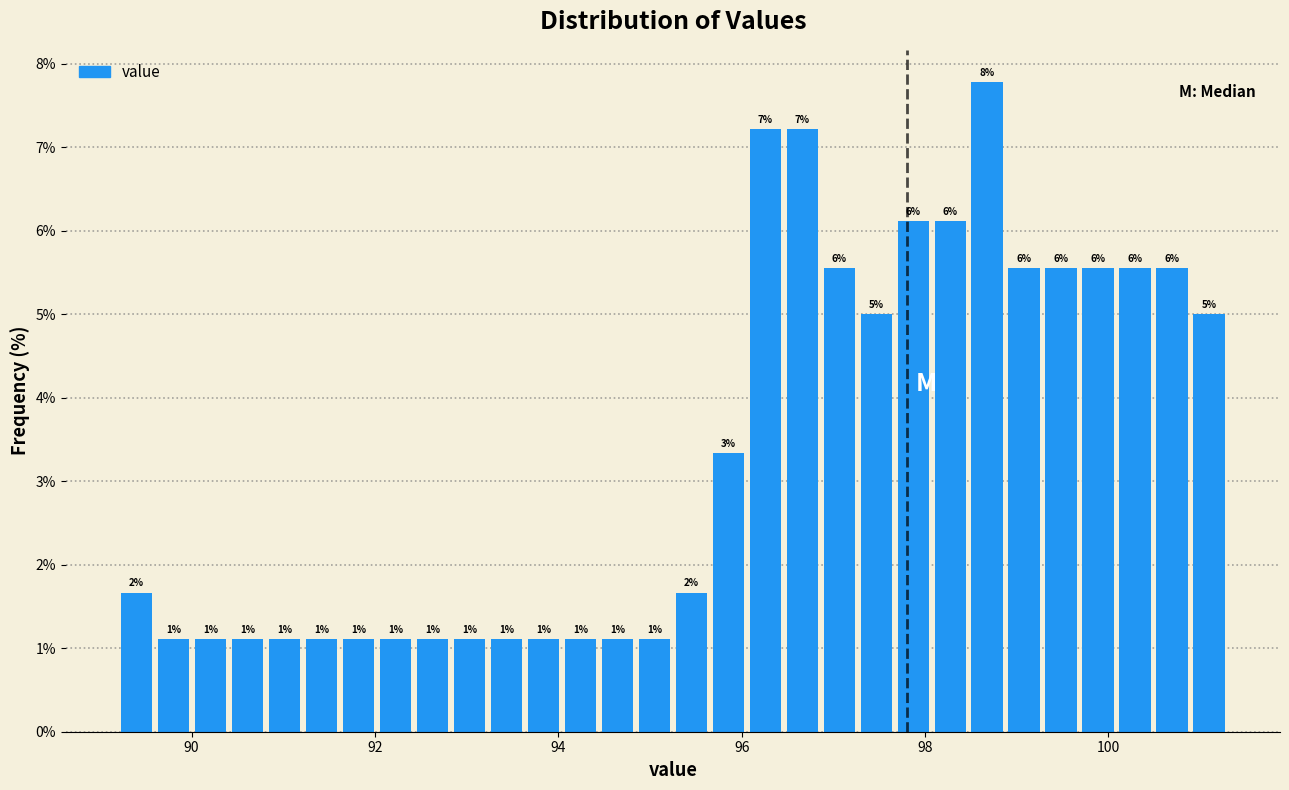

Around what value on the x-axis is the tallest bar? Give the approximate position of its centre, as read against the axis.

98.6